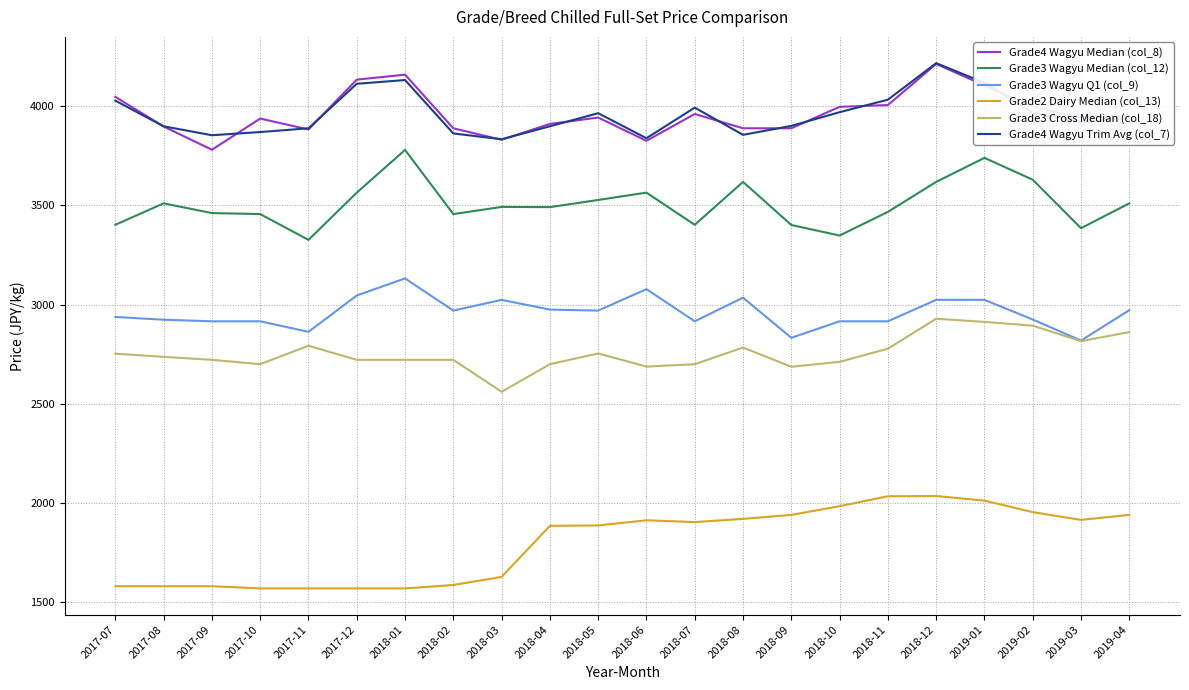

What is the difference between the highest and lowest values at 2018-12?

2180